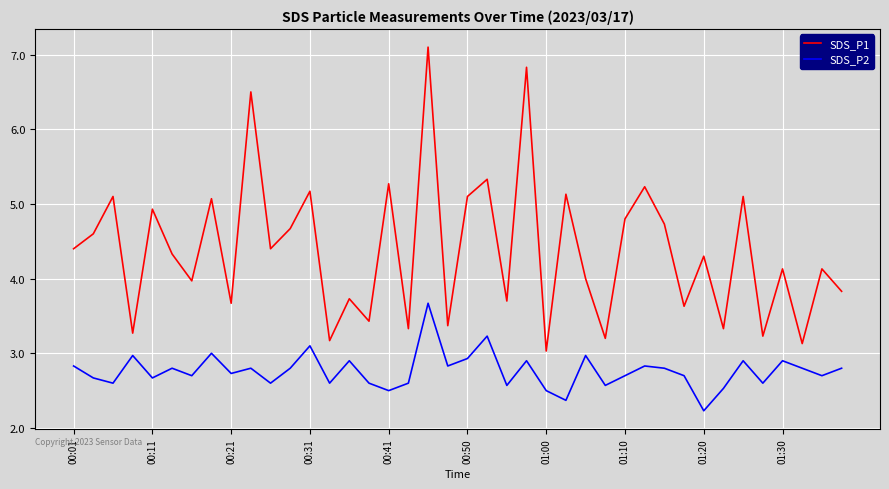

True or false: SDS_P2 and SDS_P1 cross at least once.

False